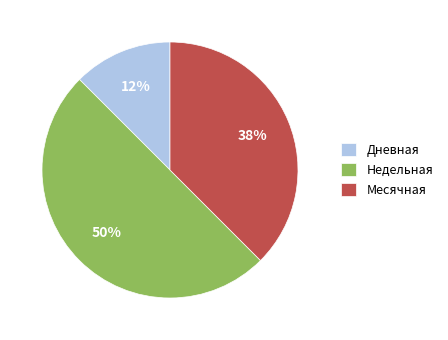

Does Дневная represent more than half of the total?

No